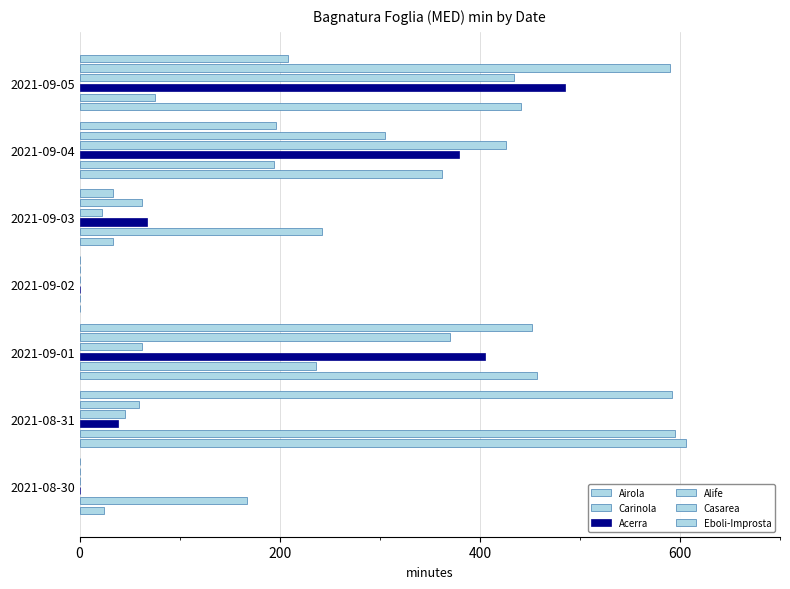

The Carinola series shows 0.0 at 2021-09-02. True or false?

True